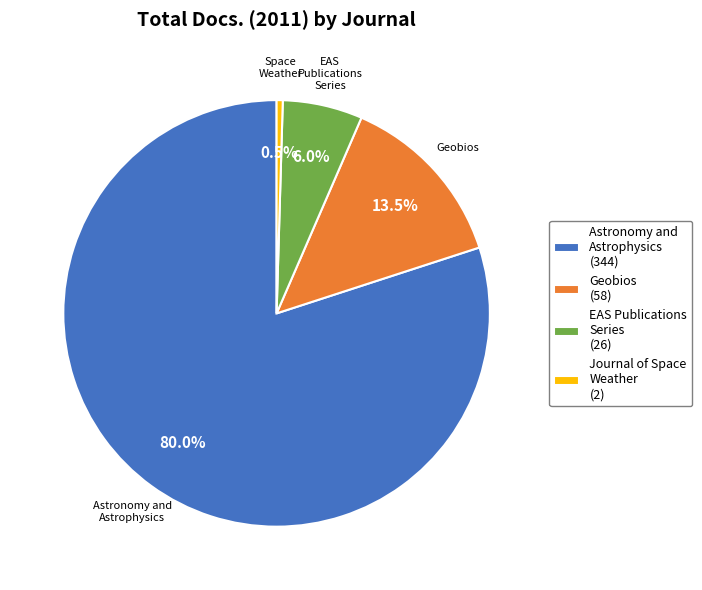

Is there any slice that represents more than half of the pie?

Yes